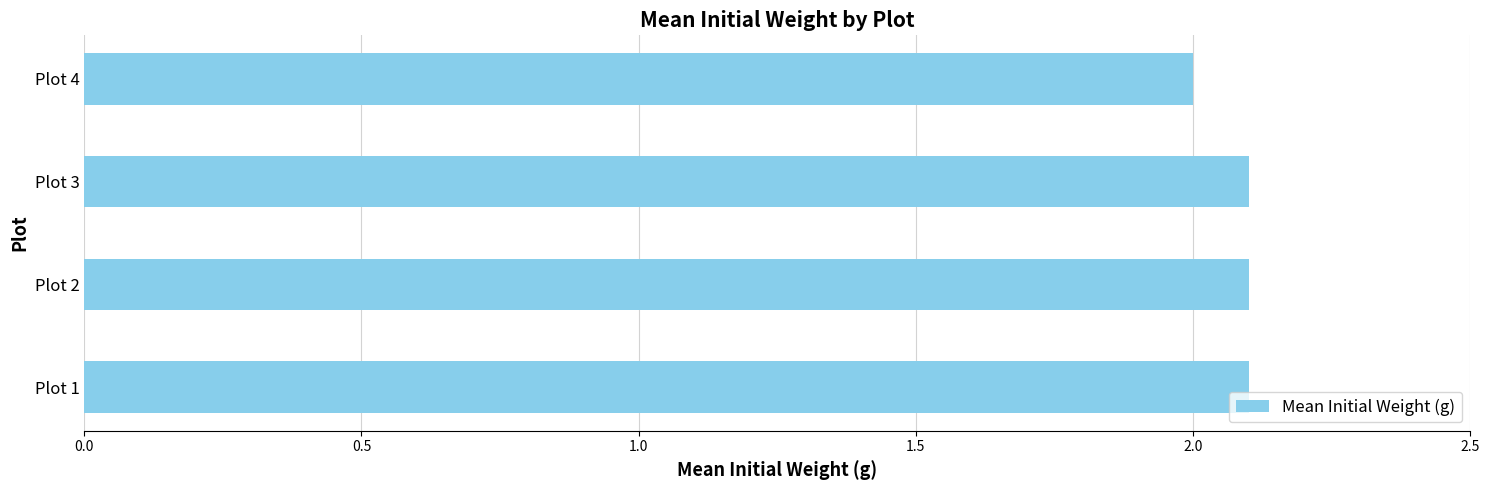

What is the greatest value displayed?

2.1